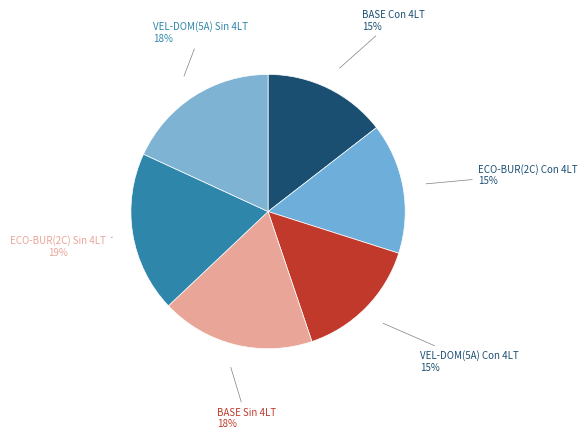

To the nearest percent, what portion does BASE Con 4LT represent?

15%